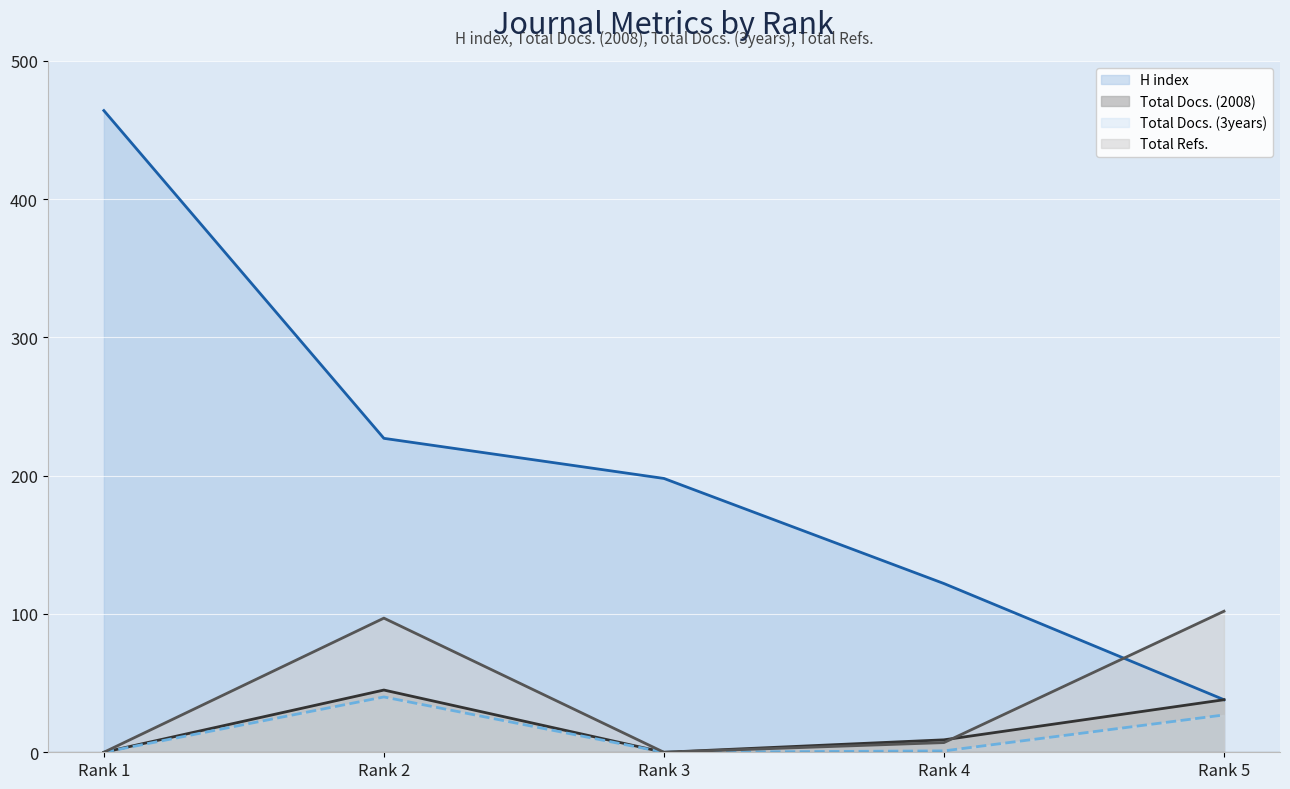

Which category has the lowest value in the Total Refs. series?

Rank 1